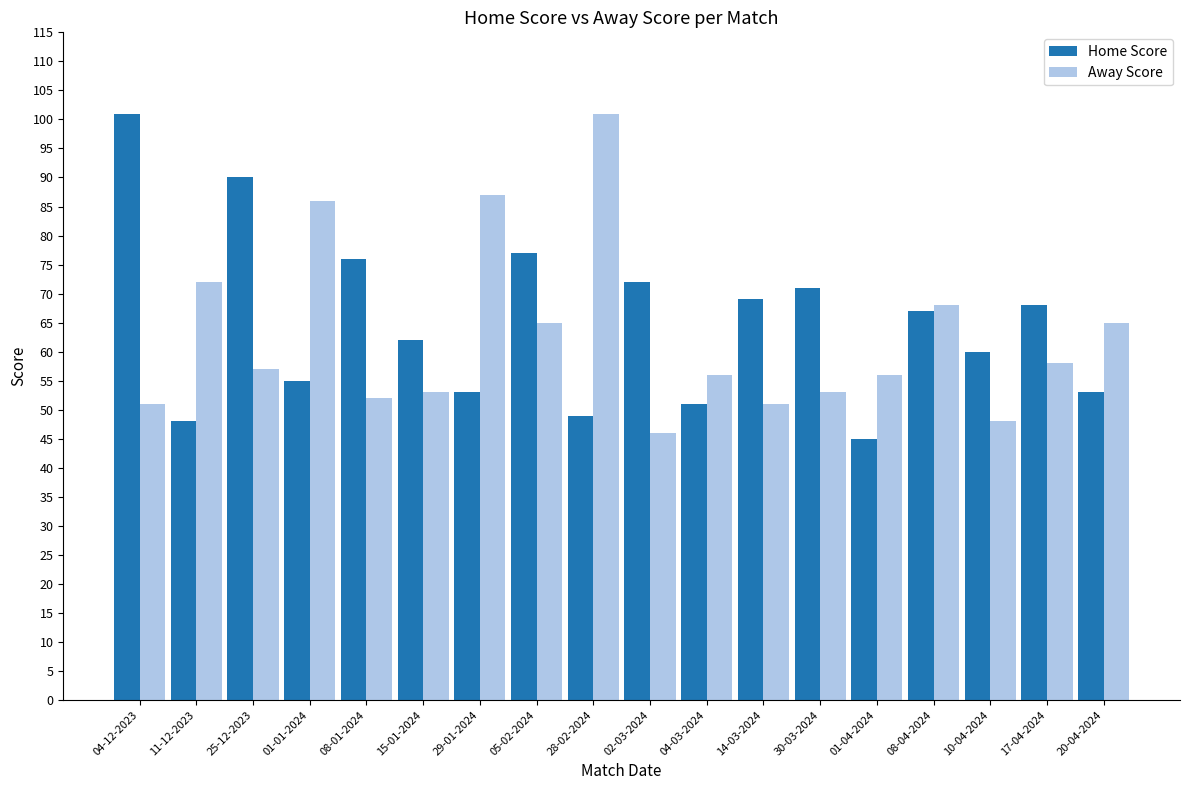

Where is Home Score nearest to the value 73?

02-03-2024